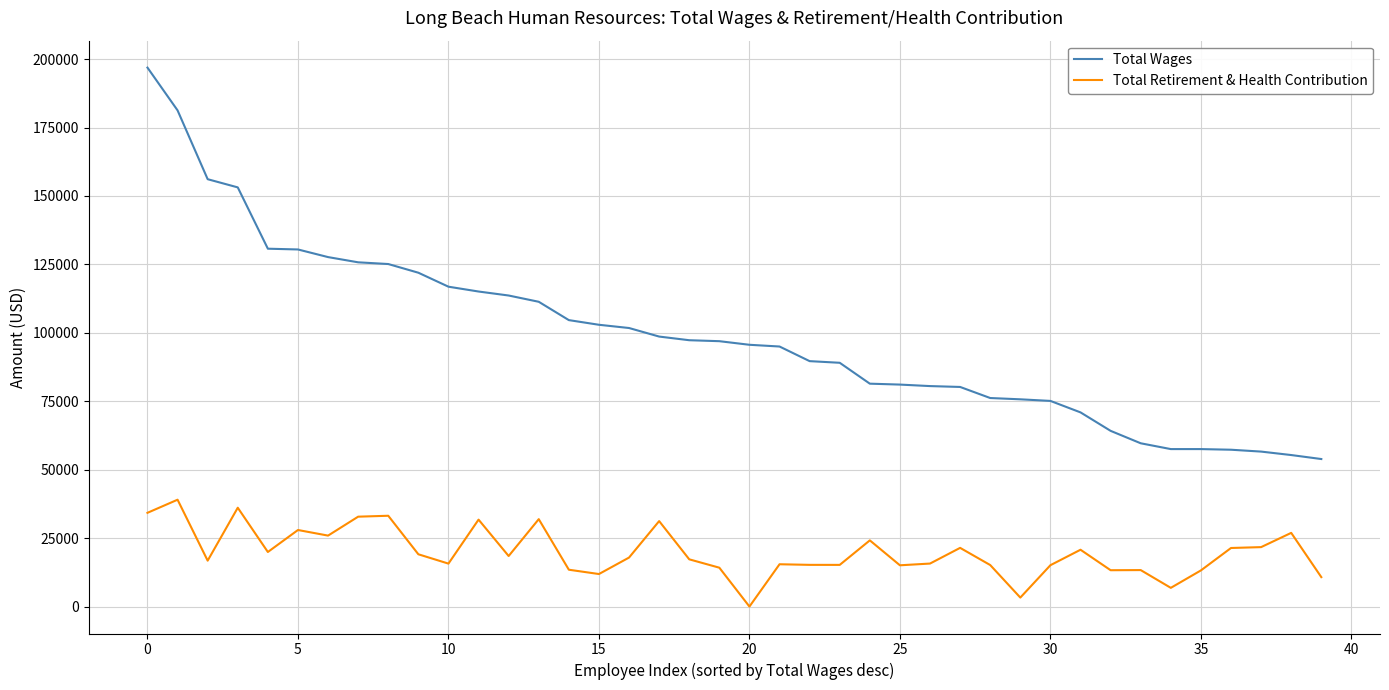

What are all the series names shown in the legend?

Total Wages, Total Retirement & Health Contribution